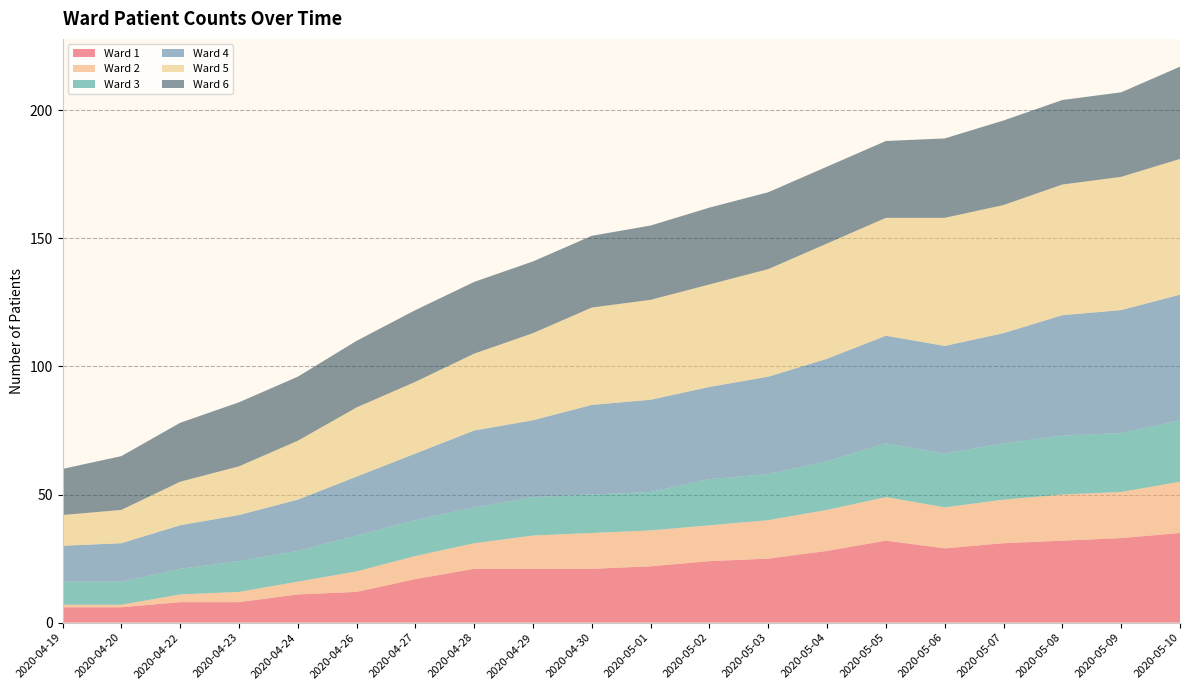

Reading left to right, transcribe all the data shown in this chart.

Ward 1: 2020-04-19=6	2020-04-20=6	2020-04-22=8	2020-04-23=8	2020-04-24=11	2020-04-26=12	2020-04-27=17	2020-04-28=21	2020-04-29=21	2020-04-30=21	2020-05-01=22	2020-05-02=24	2020-05-03=25	2020-05-04=28	2020-05-05=32	2020-05-06=29	2020-05-07=31	2020-05-08=32	2020-05-09=33	2020-05-10=35
Ward 2: 2020-04-19=1	2020-04-20=1	2020-04-22=3	2020-04-23=4	2020-04-24=5	2020-04-26=8	2020-04-27=9	2020-04-28=10	2020-04-29=13	2020-04-30=14	2020-05-01=14	2020-05-02=14	2020-05-03=15	2020-05-04=16	2020-05-05=17	2020-05-06=16	2020-05-07=17	2020-05-08=18	2020-05-09=18	2020-05-10=20
Ward 3: 2020-04-19=9	2020-04-20=9	2020-04-22=10	2020-04-23=12	2020-04-24=12	2020-04-26=14	2020-04-27=14	2020-04-28=14	2020-04-29=15	2020-04-30=15	2020-05-01=15	2020-05-02=18	2020-05-03=18	2020-05-04=19	2020-05-05=21	2020-05-06=21	2020-05-07=22	2020-05-08=23	2020-05-09=23	2020-05-10=24
Ward 4: 2020-04-19=14	2020-04-20=15	2020-04-22=17	2020-04-23=18	2020-04-24=20	2020-04-26=23	2020-04-27=26	2020-04-28=30	2020-04-29=30	2020-04-30=35	2020-05-01=36	2020-05-02=36	2020-05-03=38	2020-05-04=40	2020-05-05=42	2020-05-06=42	2020-05-07=43	2020-05-08=47	2020-05-09=48	2020-05-10=49
Ward 5: 2020-04-19=12	2020-04-20=13	2020-04-22=17	2020-04-23=19	2020-04-24=23	2020-04-26=27	2020-04-27=28	2020-04-28=30	2020-04-29=34	2020-04-30=38	2020-05-01=39	2020-05-02=40	2020-05-03=42	2020-05-04=45	2020-05-05=46	2020-05-06=50	2020-05-07=50	2020-05-08=51	2020-05-09=52	2020-05-10=53
Ward 6: 2020-04-19=18	2020-04-20=21	2020-04-22=23	2020-04-23=25	2020-04-24=25	2020-04-26=26	2020-04-27=28	2020-04-28=28	2020-04-29=28	2020-04-30=28	2020-05-01=29	2020-05-02=30	2020-05-03=30	2020-05-04=30	2020-05-05=30	2020-05-06=31	2020-05-07=33	2020-05-08=33	2020-05-09=33	2020-05-10=36